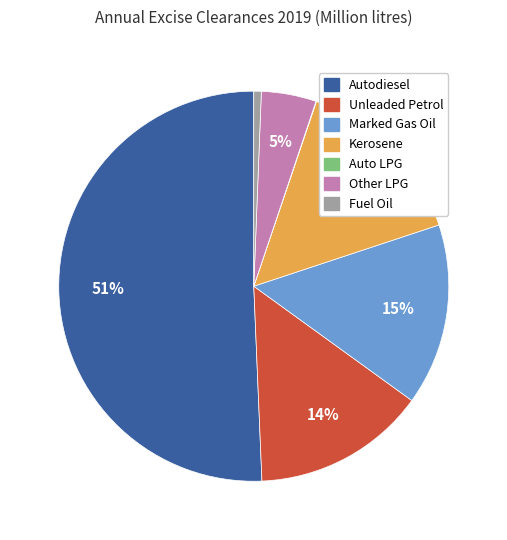

To the nearest percent, what portion does Kerosene represent?

15%